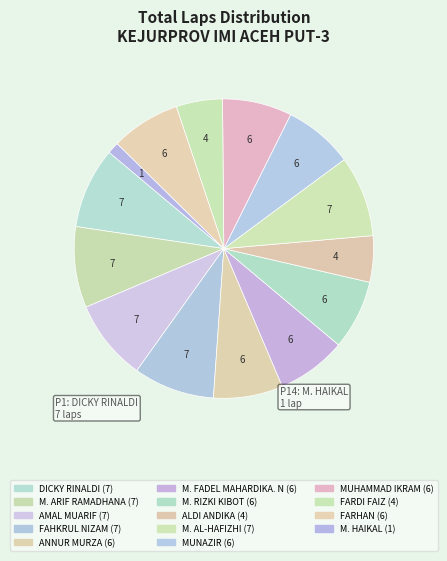

Count the number of slices in the pie.

14